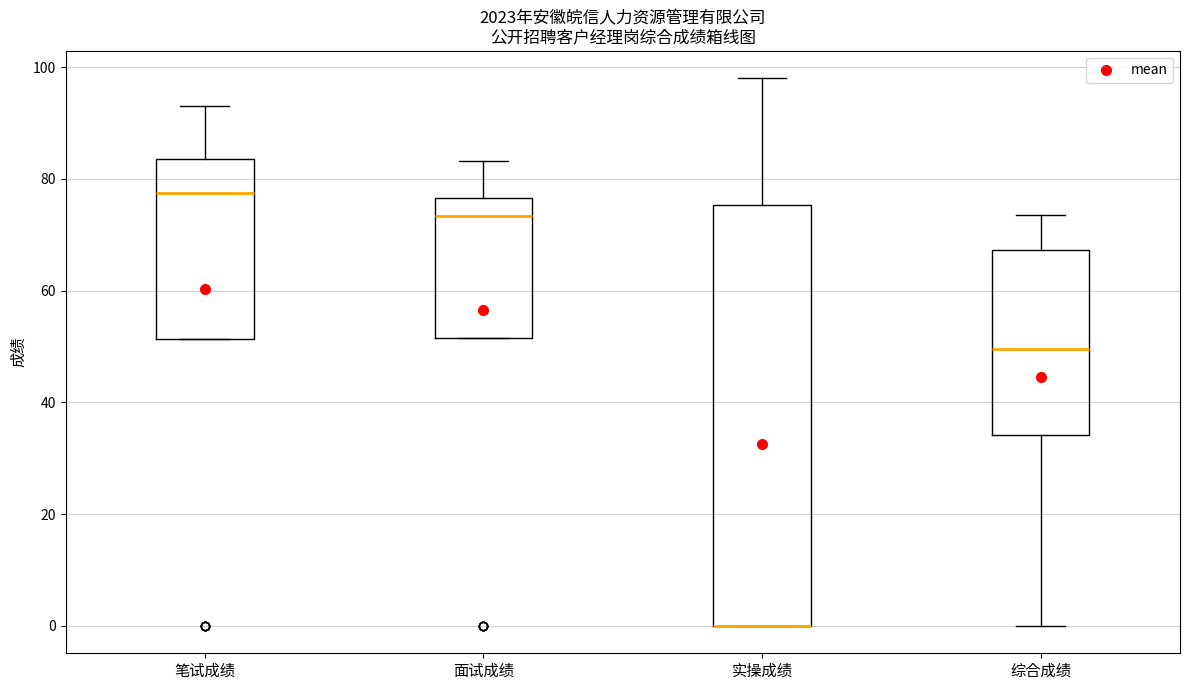

Comparing the boxes themselves (not the whiskers), which one is the tallest?

实操成绩